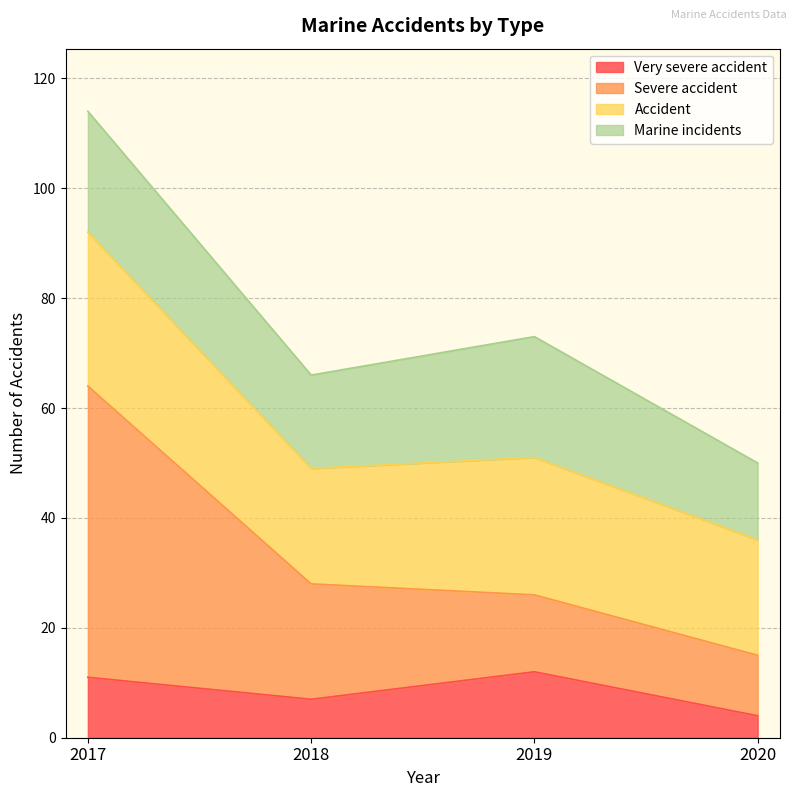

What is the lowest value of the Very severe accident series?

4